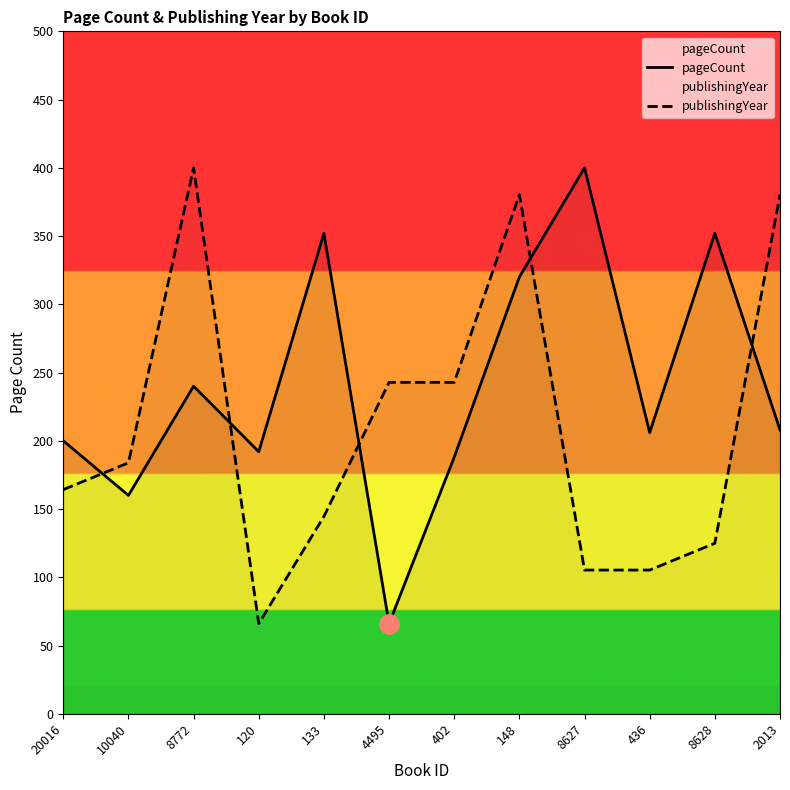

Is this an area chart (filled region under the line)?

No